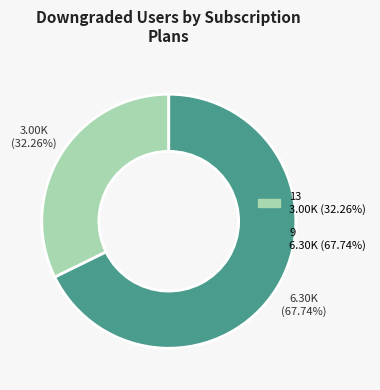

Which slice is the smallest?

13